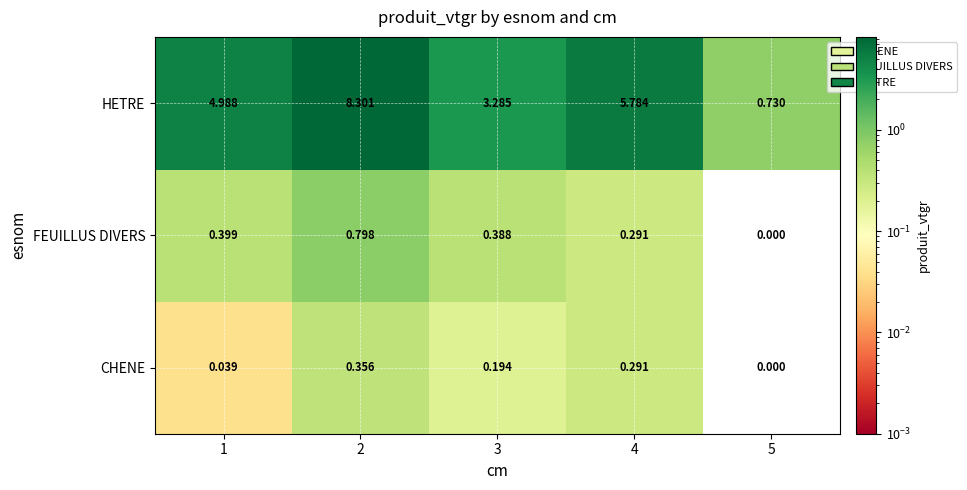

Which series has the largest total across all categories?

HETRE